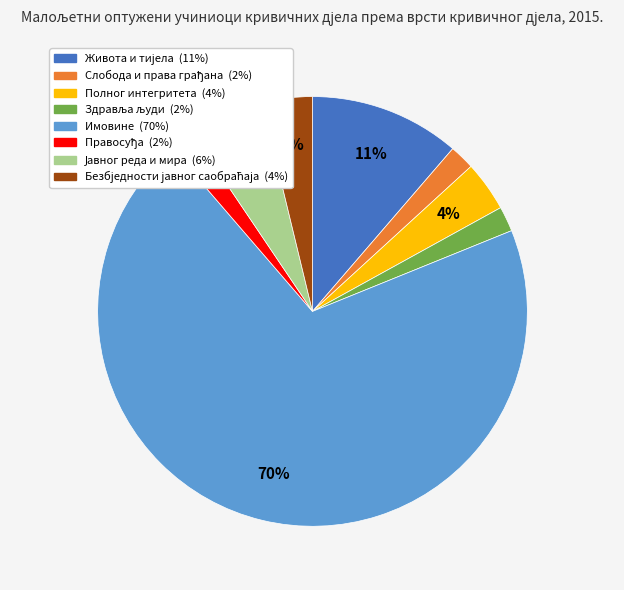

Which category accounts for the majority?

Имовине